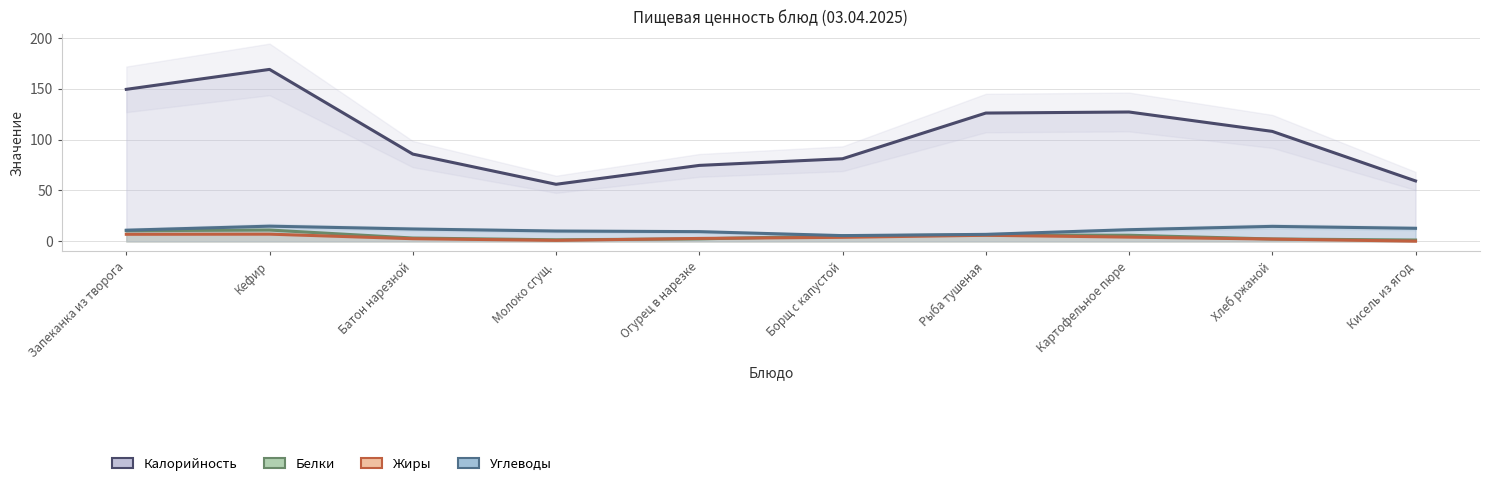

Rank the series at Запеканка из творога from highest to lowest value.

Калорийность, Углеводы, Белки, Жиры